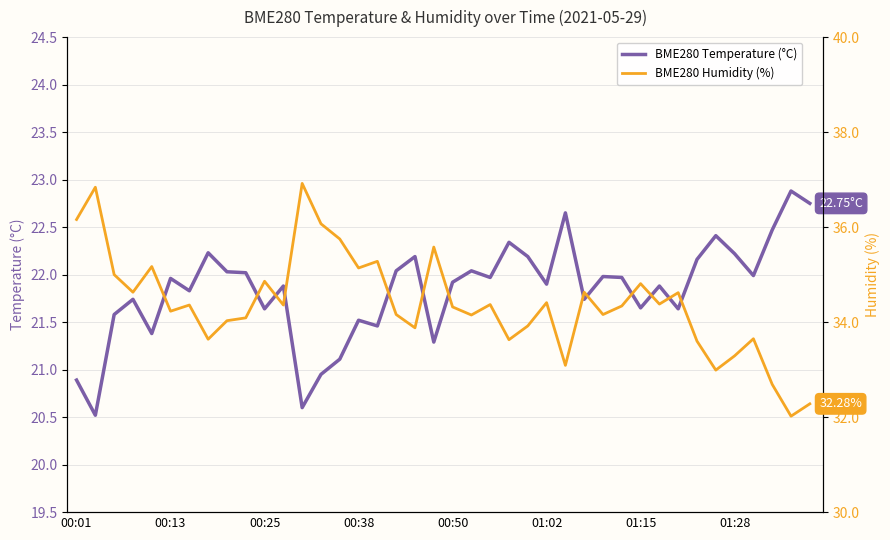

What is the total value across all series at 26?

55.7